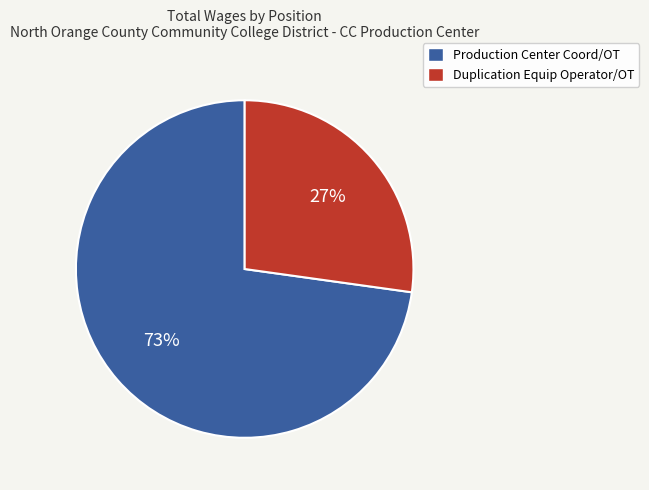

Do Production Center Coord/OT and Duplication Equip Operator/OT together represent more than half of the pie?

Yes